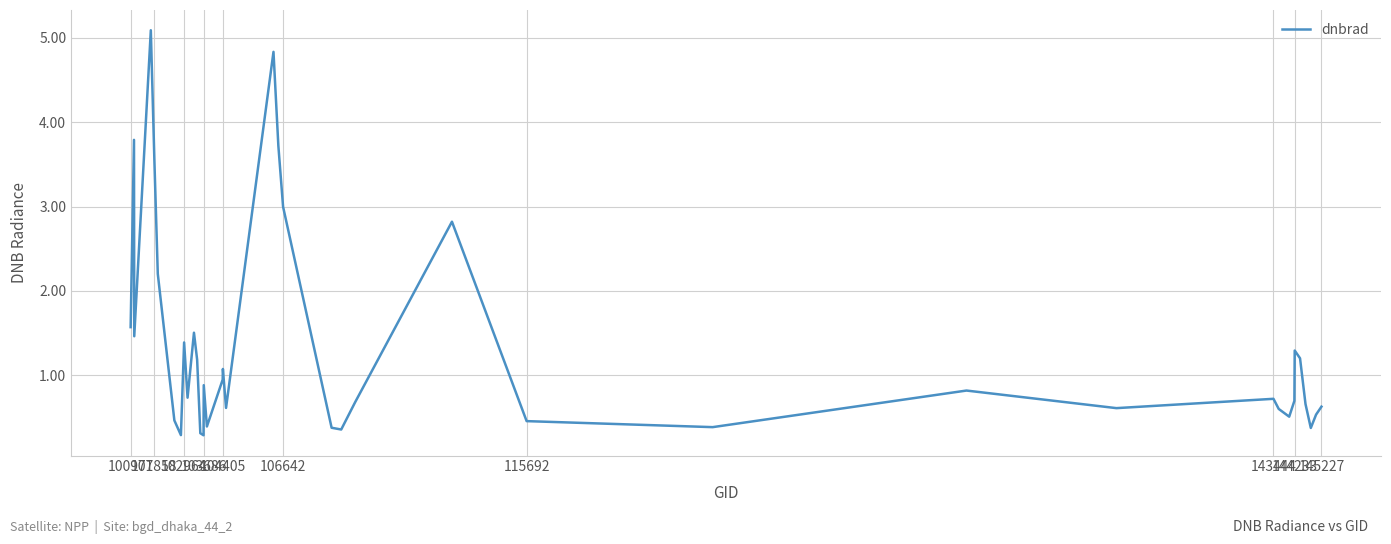

What is the maximum value shown in the chart?

5.1